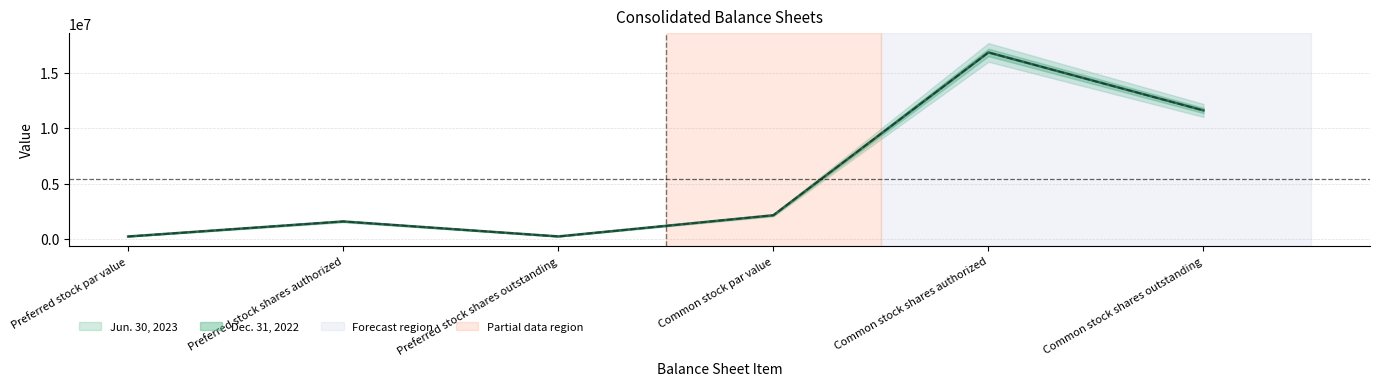

How many values in the Jun. 30, 2023 series are below 2132343?

3